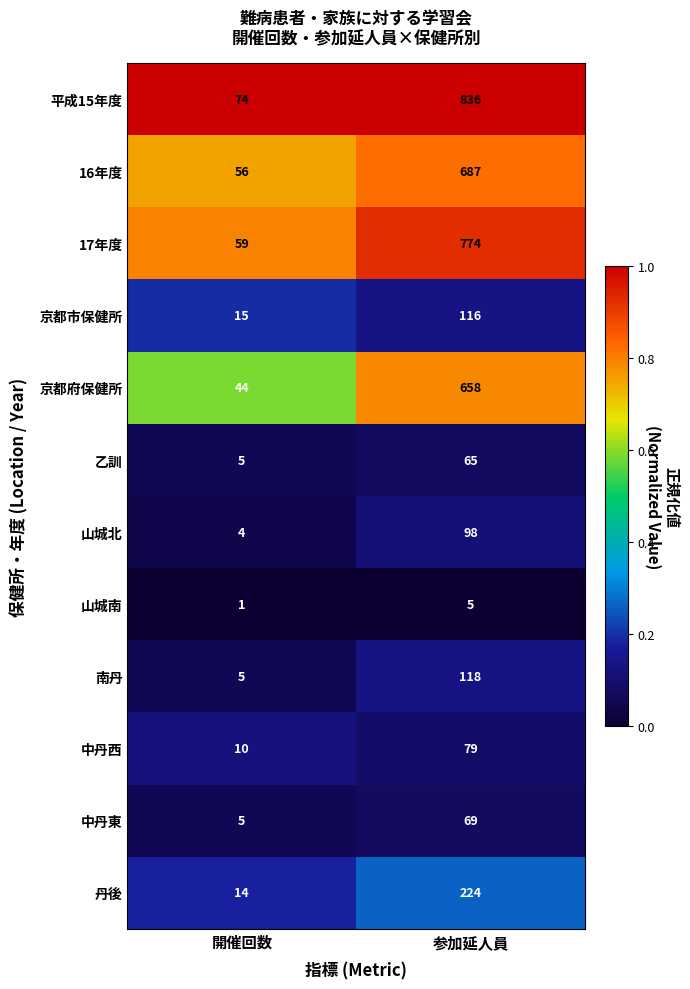

Rank the series by their maximum value, from highest to lowest.

平成15年度, 17年度, 16年度, 京都府保健所, 丹後, 南丹, 京都市保健所, 山城北, 中丹西, 中丹東, 乙訓, 山城南